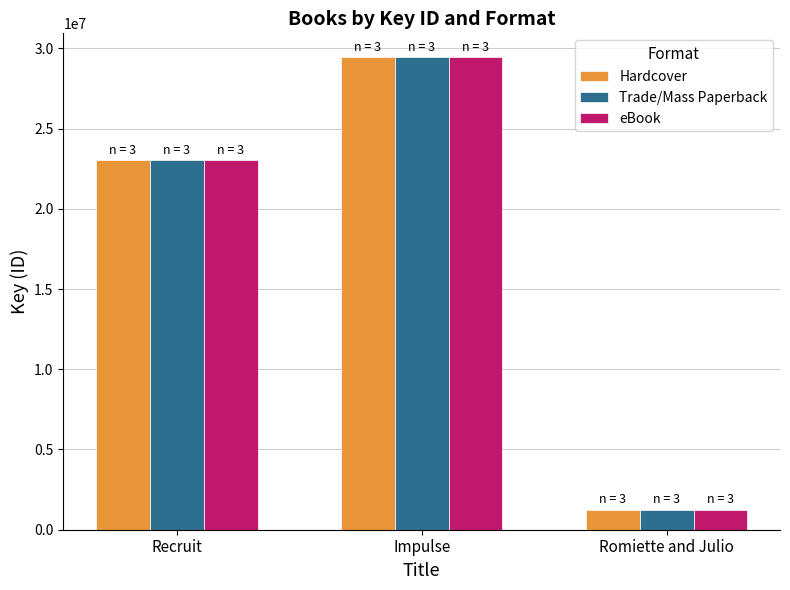

How many series are shown in this chart?

3